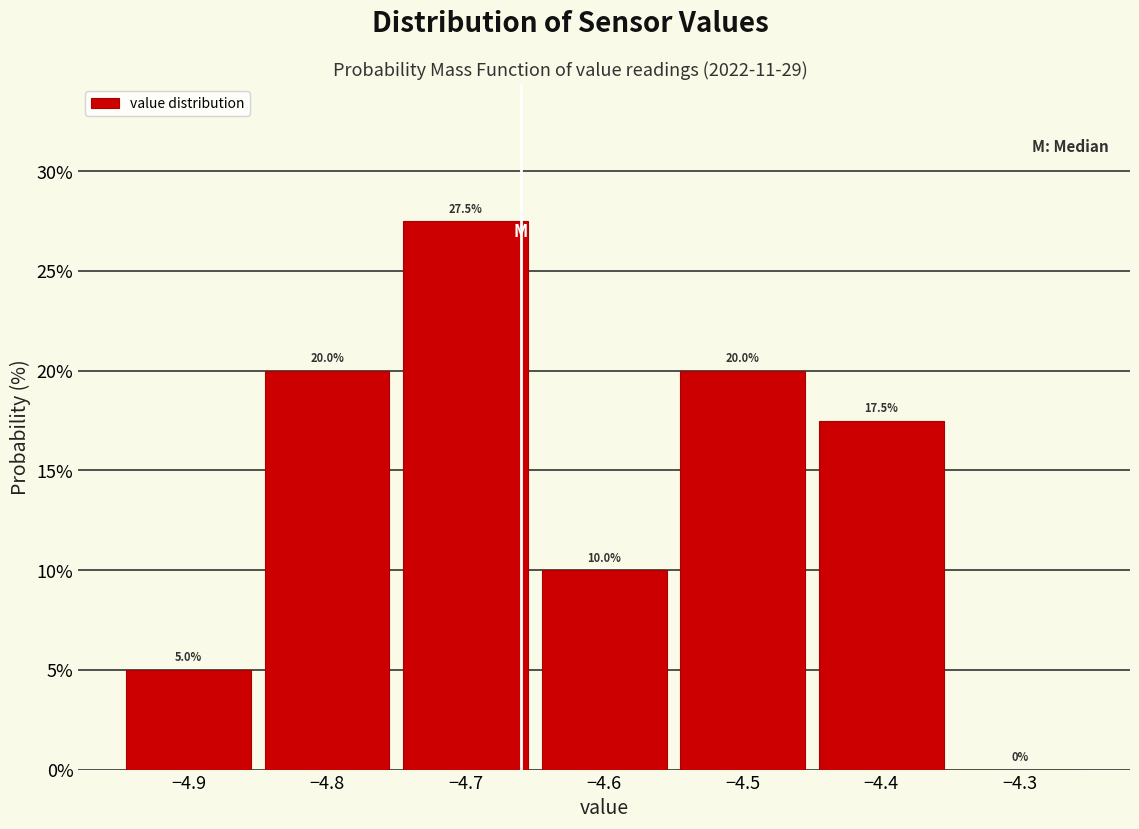

Reading left to right, list every bar in this chart as the range it spans on the x-axis followed by its height.

-4.95 to -4.85: 5.0
-4.85 to -4.75: 20.0
-4.75 to -4.65: 27.5
-4.65 to -4.55: 10.0
-4.55 to -4.45: 20.0
-4.45 to -4.35: 17.5
-4.35 to -4.25: 0.0